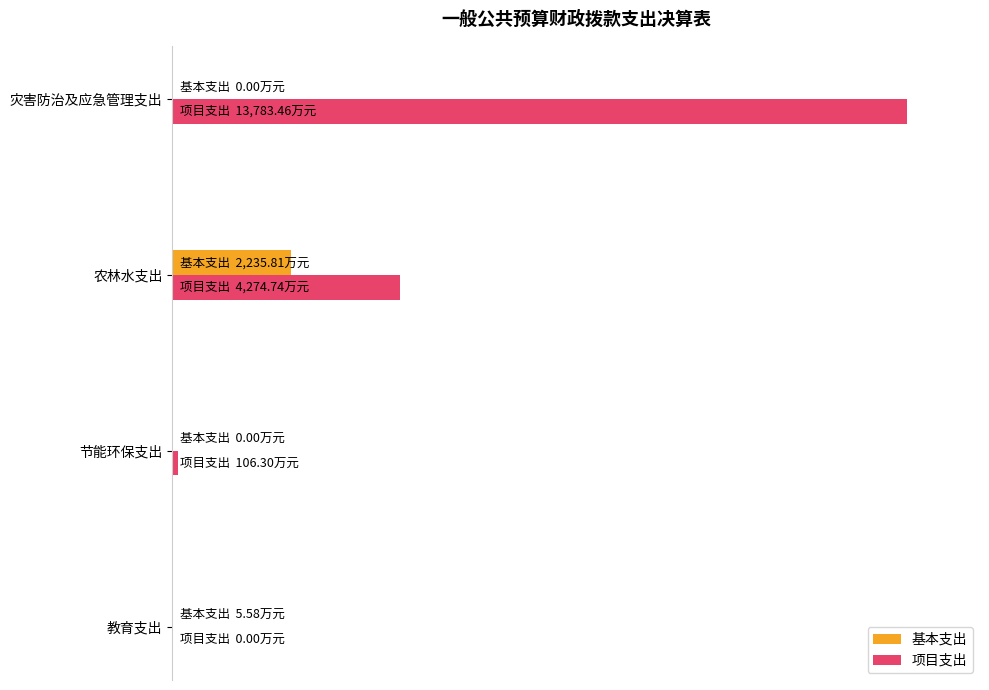

Where is 基本支出 nearest to the value 0?

节能环保支出